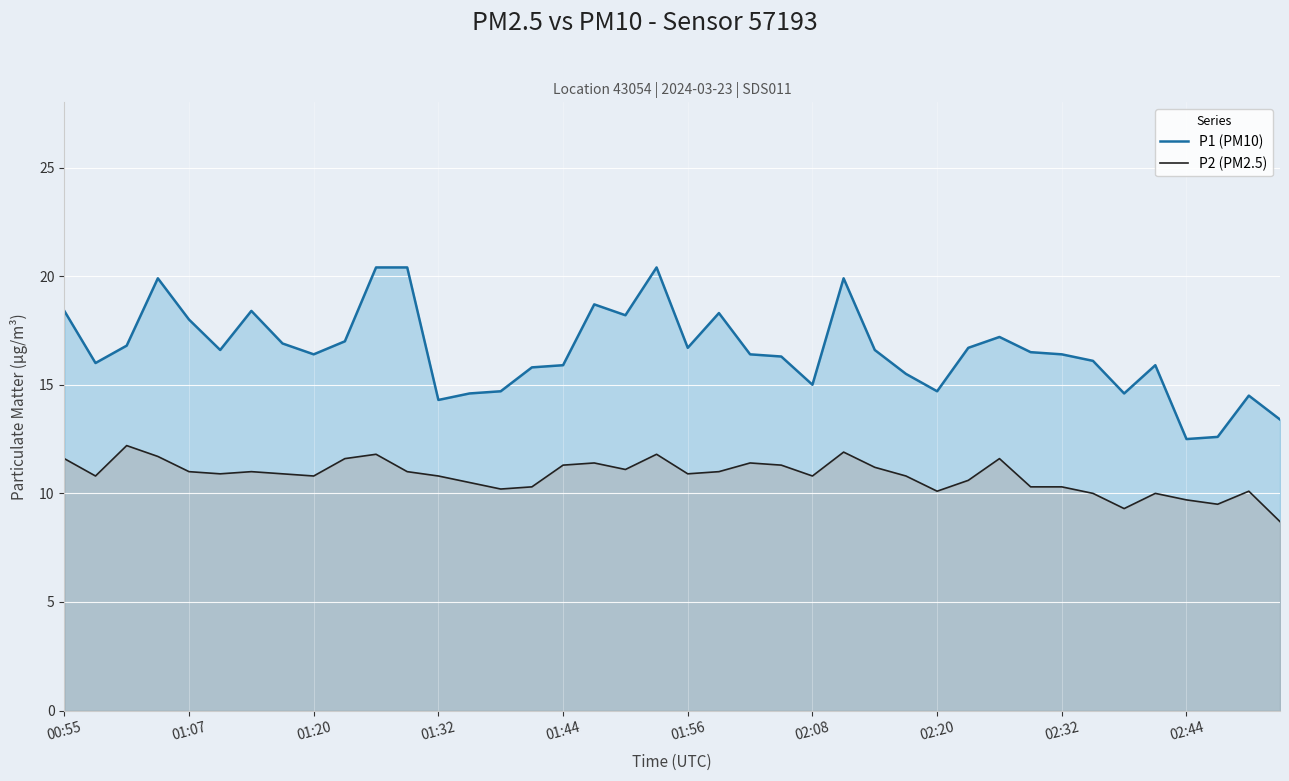

Count the number of categories in the chart.

40